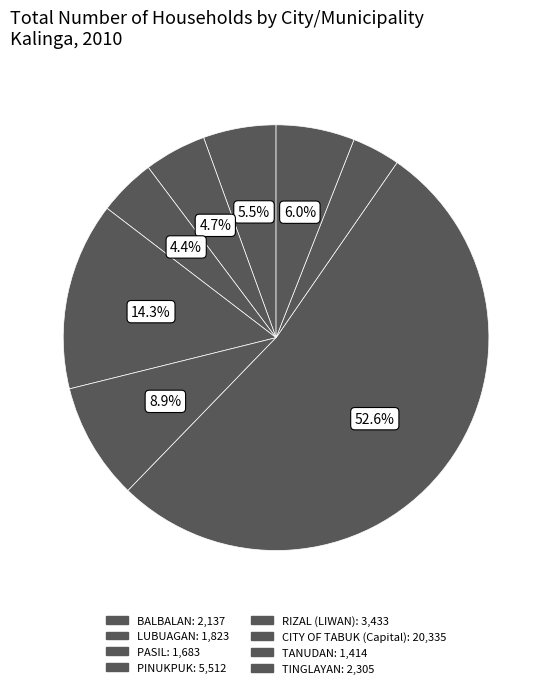

To the nearest percent, what is the difference between the RIZAL (LIWAN) and TANUDAN slice percentages?

5%